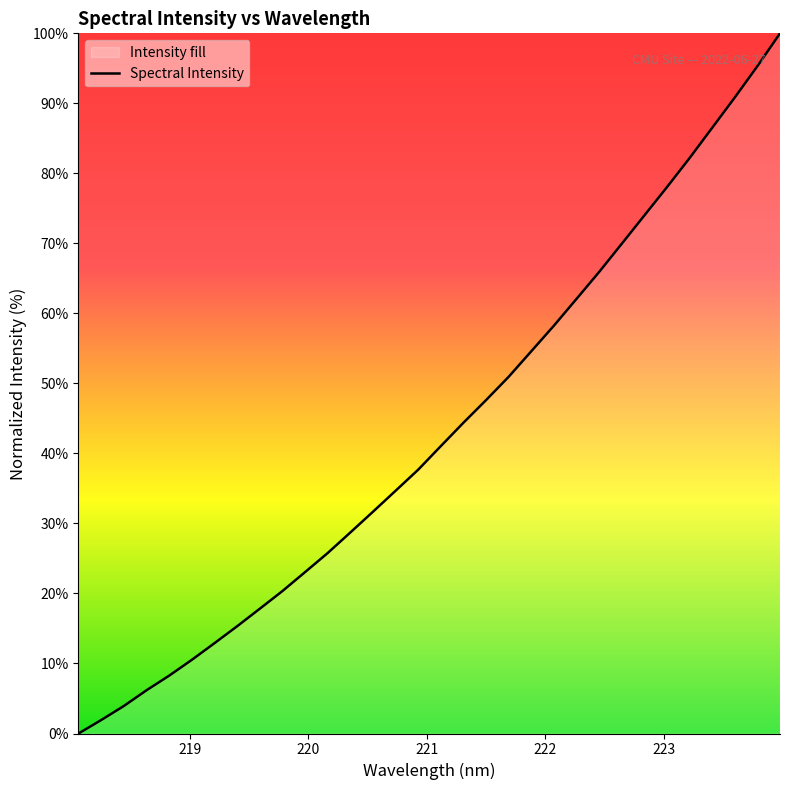

What is the greatest value displayed?

100.0